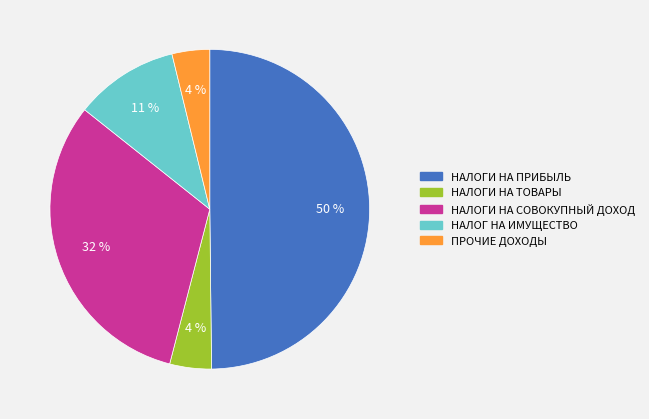

How many slices are in this pie chart?

5